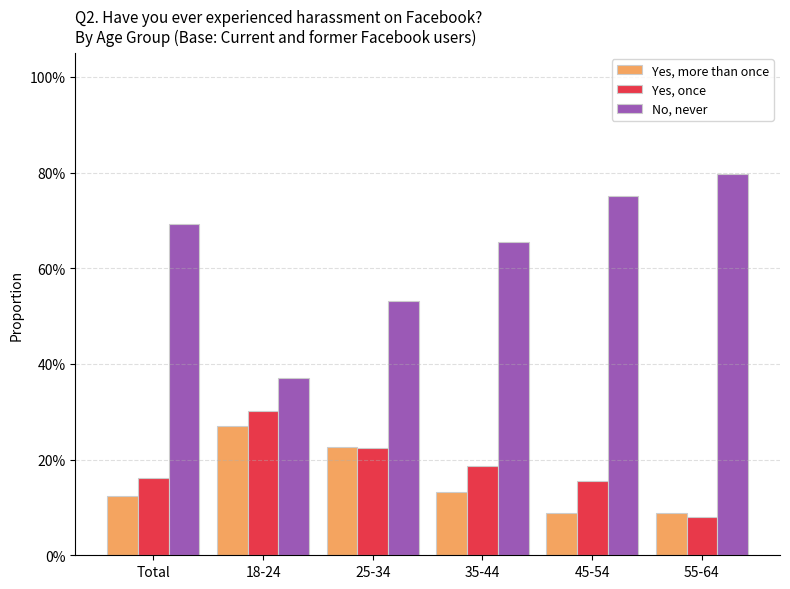

Which series has the largest total across all categories?

No, never